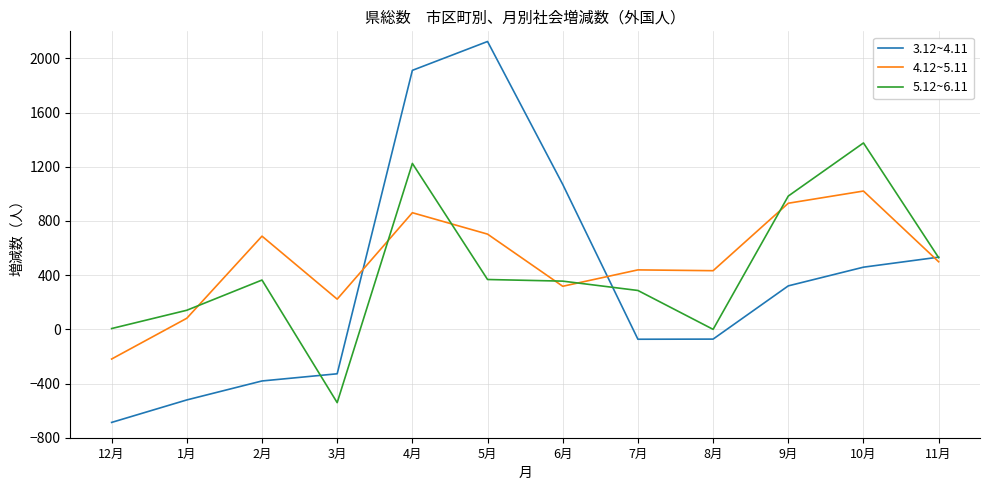

Rank the series at 4月 from lowest to highest value.

4.12~5.11, 5.12~6.11, 3.12~4.11